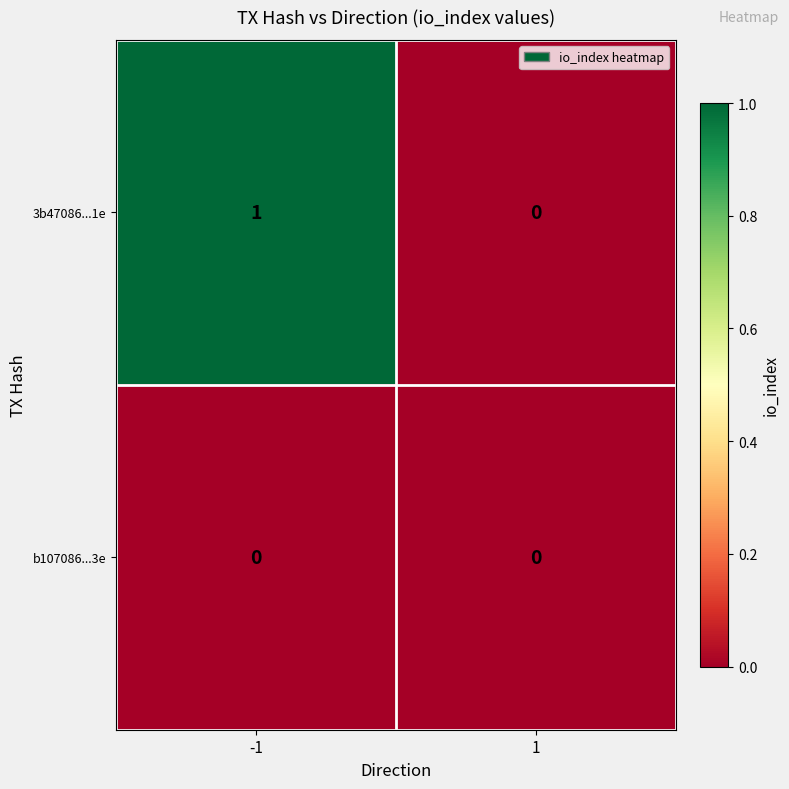

Is the value of b107086...3e at 1 greater than the value of 3b47086...1e at -1?

No